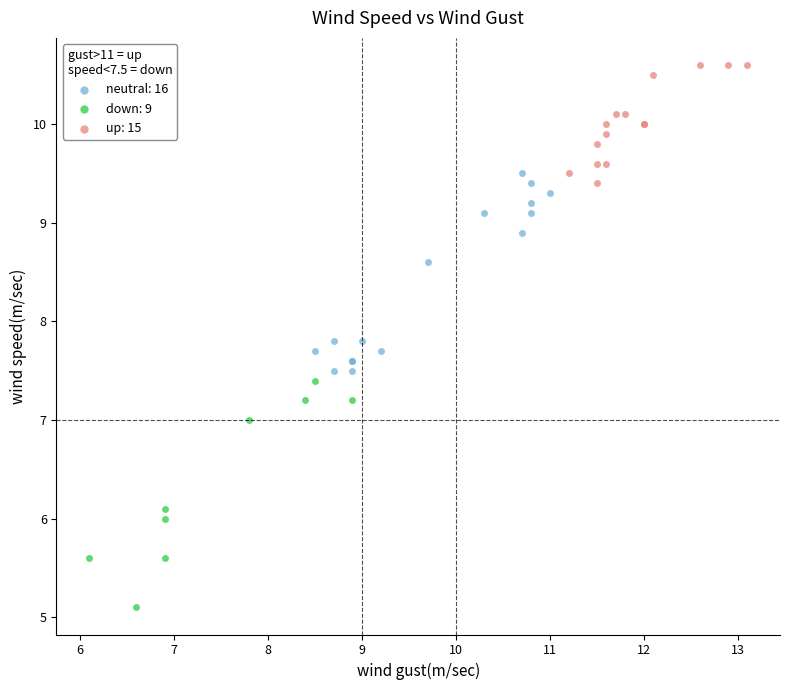

Which series contains the highest Y value?

up: 15